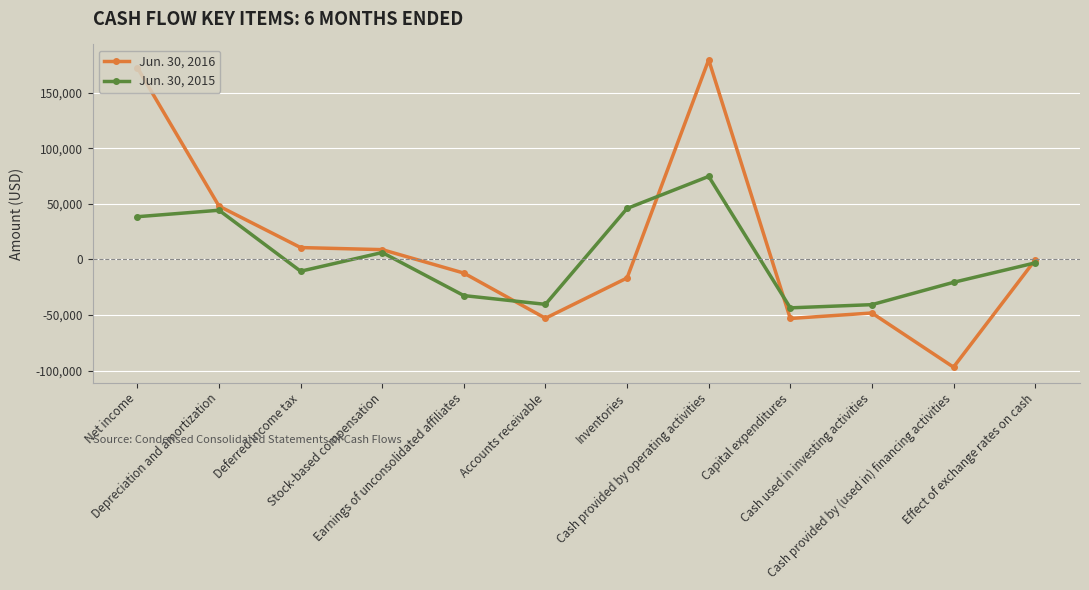

What position from the right is Cash provided by (used in) financing activities?

2